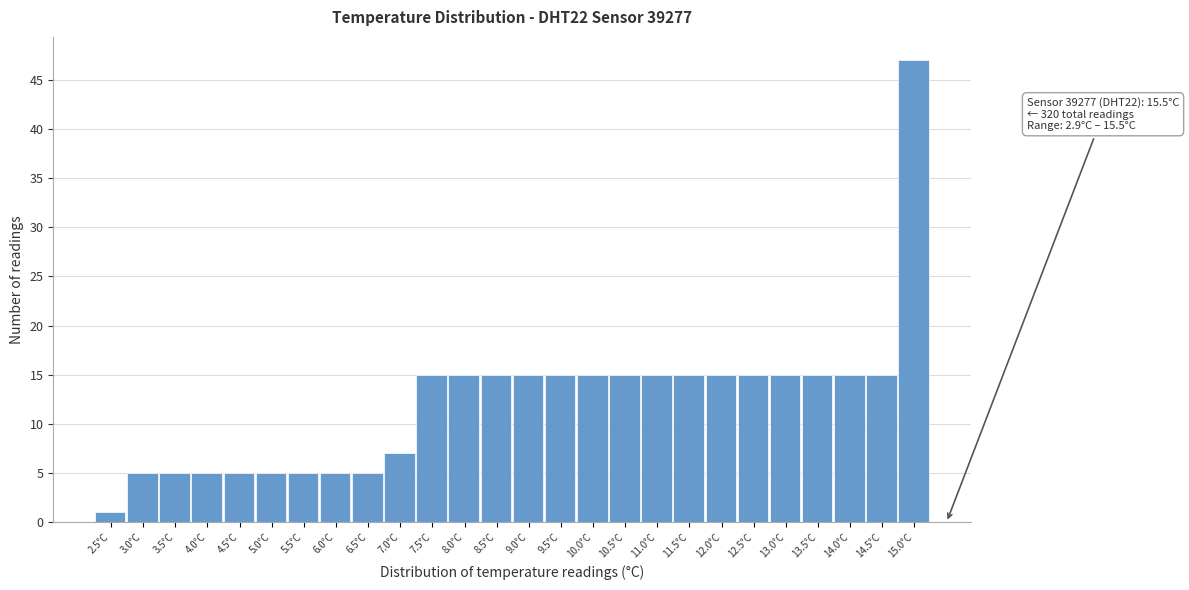

Reading left to right, extract all data points from this chart.

2.5°C=1	3.0°C=5	3.5°C=5	4.0°C=5	4.5°C=5	5.0°C=5	5.5°C=5	6.0°C=5	6.5°C=5	7.0°C=7	7.5°C=15	8.0°C=15	8.5°C=15	9.0°C=15	9.5°C=15	10.0°C=15	10.5°C=15	11.0°C=15	11.5°C=15	12.0°C=15	12.5°C=15	13.0°C=15	13.5°C=15	14.0°C=15	14.5°C=15	15.0°C=47